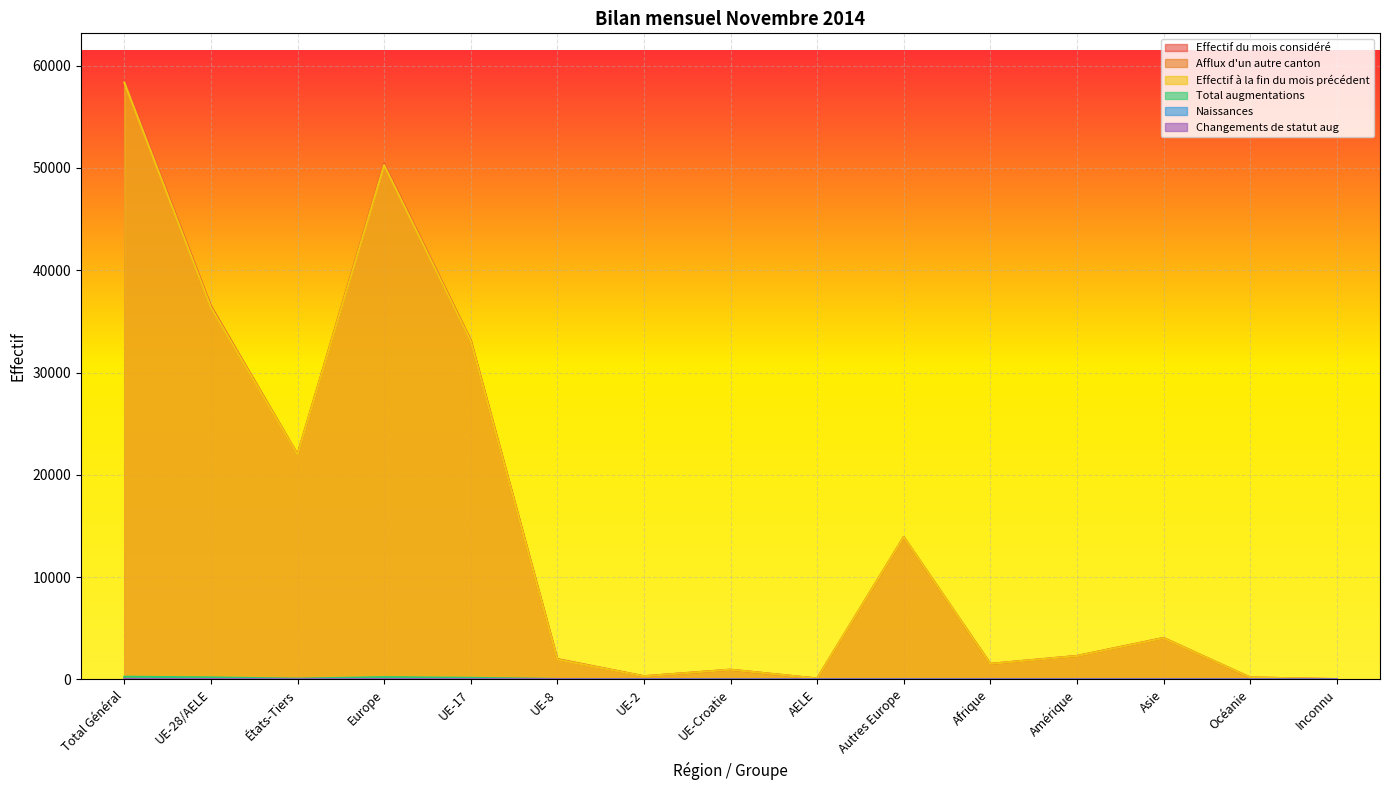

What is the difference between the Total augmentations values at Asie and Autres Europe?

10